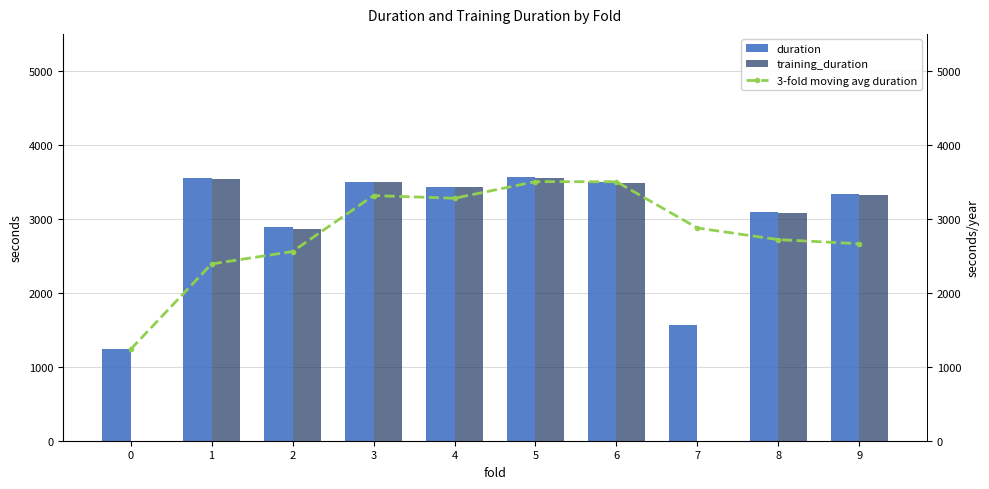

Reading left to right, list all the values displayed in this chart.

duration: 0=1234.1	1=3545.6	2=2892.8	3=3504.1	4=3436.5	5=3566.8	6=3499.9	7=1559.3	8=3096.3	9=3334.1
training_duration: 0=0.0	1=3535.3	2=2860.0	3=3494.0	4=3427.5	5=3558.0	6=3489.1	7=0.0	8=3082.4	9=3324.8
3-fold moving avg duration: 0=1234.1	1=2389.8	2=2557.5	3=3314.2	4=3277.8	5=3502.5	6=3501.1	7=2875.3	8=2718.5	9=2663.2